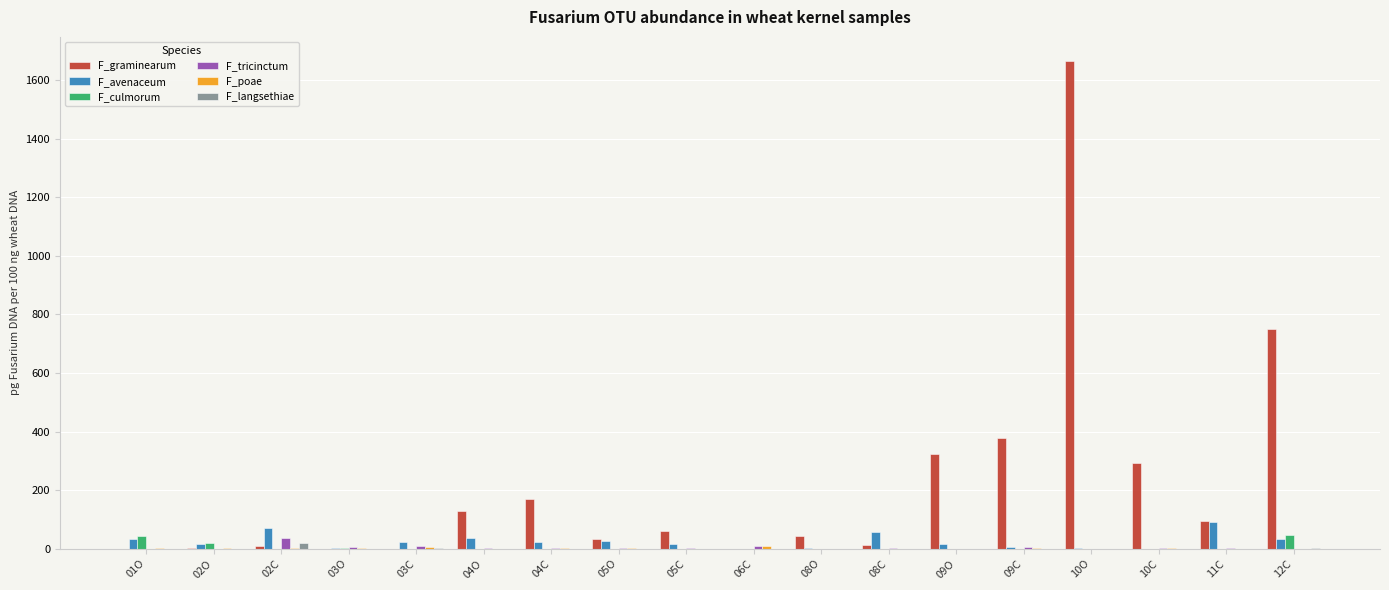

At which category is the sum across all series the highest?

10O